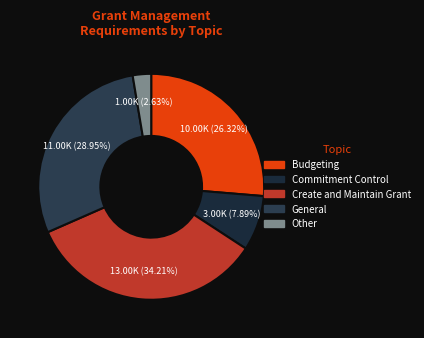

Which slice is the largest?

Create and Maintain Grant